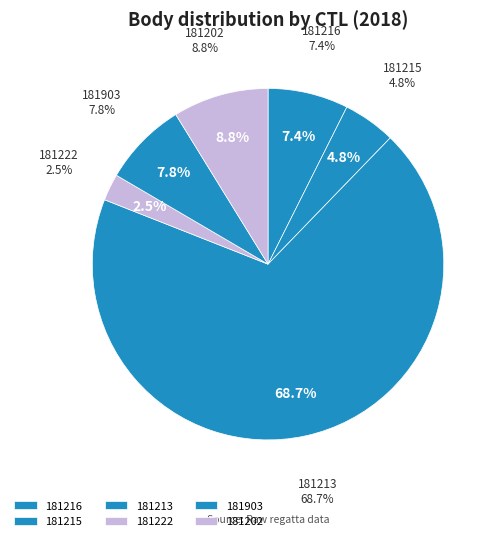

To the nearest percent, what is the difference between the largest and smallest slice percentages?

66%